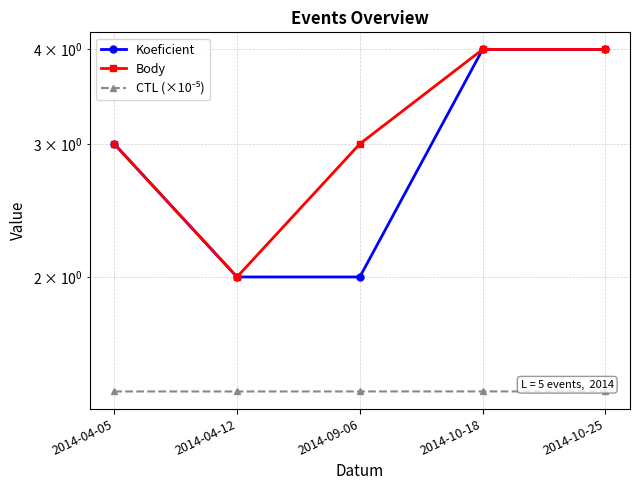

How many series are shown in this chart?

3